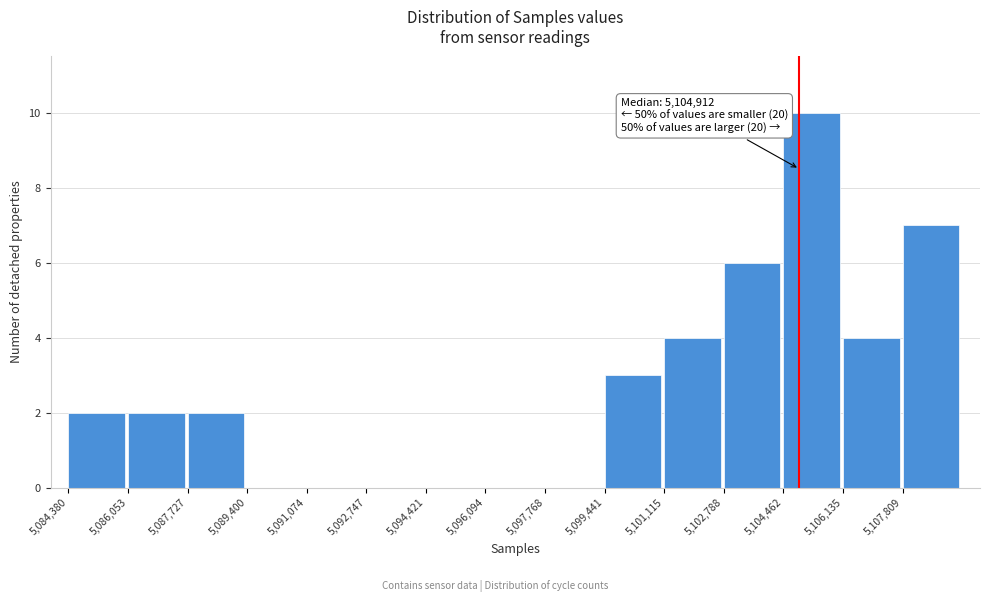

Over which range of the x-axis is the bar tallest?

5104400 to 5106200